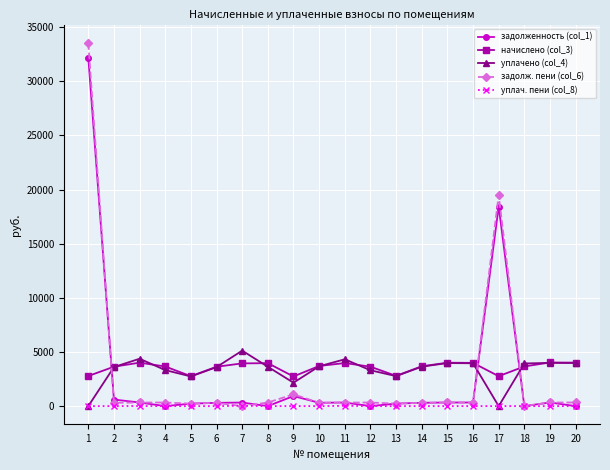

What is the maximum value shown in the chart?

33522.8